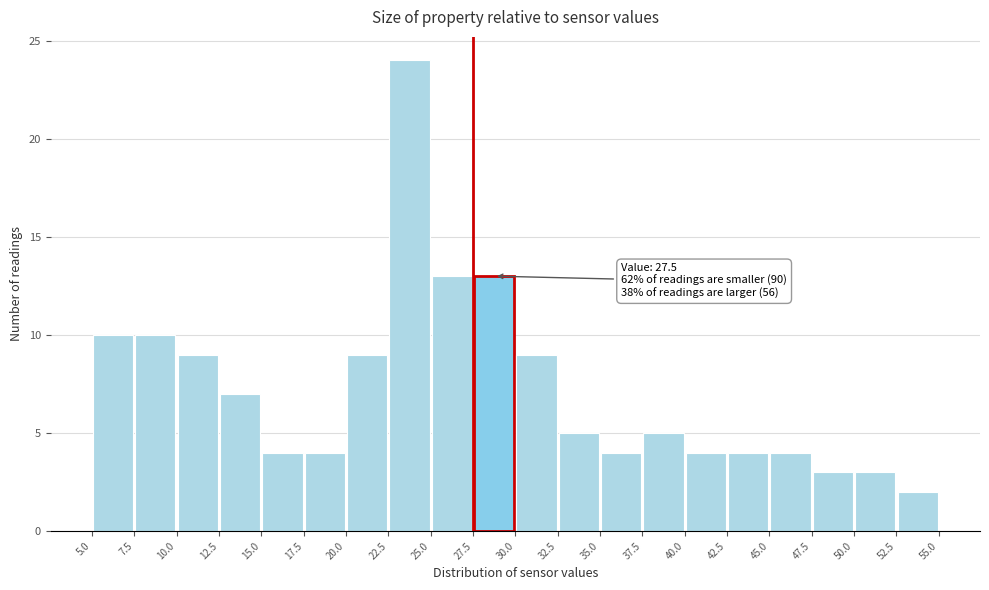

Which range on the x-axis has the tallest bar?

22.5 to 25.0